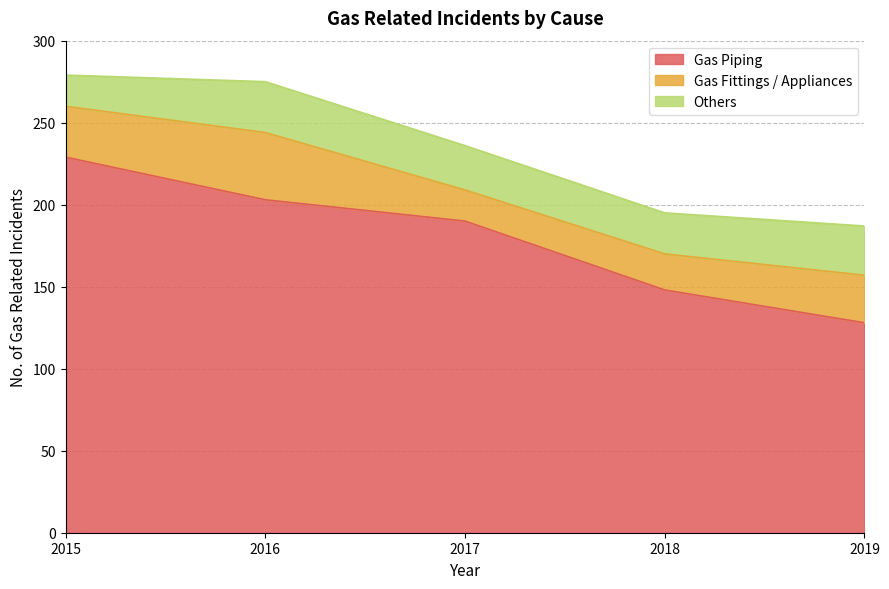

Which series changed the most between 2015 and 2018?

Gas Piping